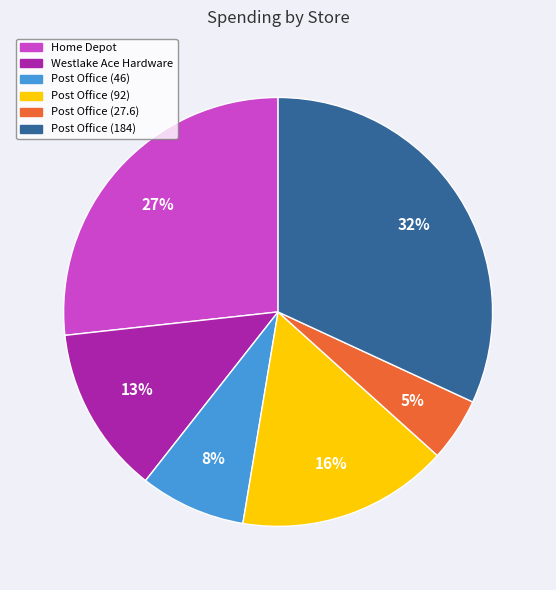

How many segments does this pie chart have?

6